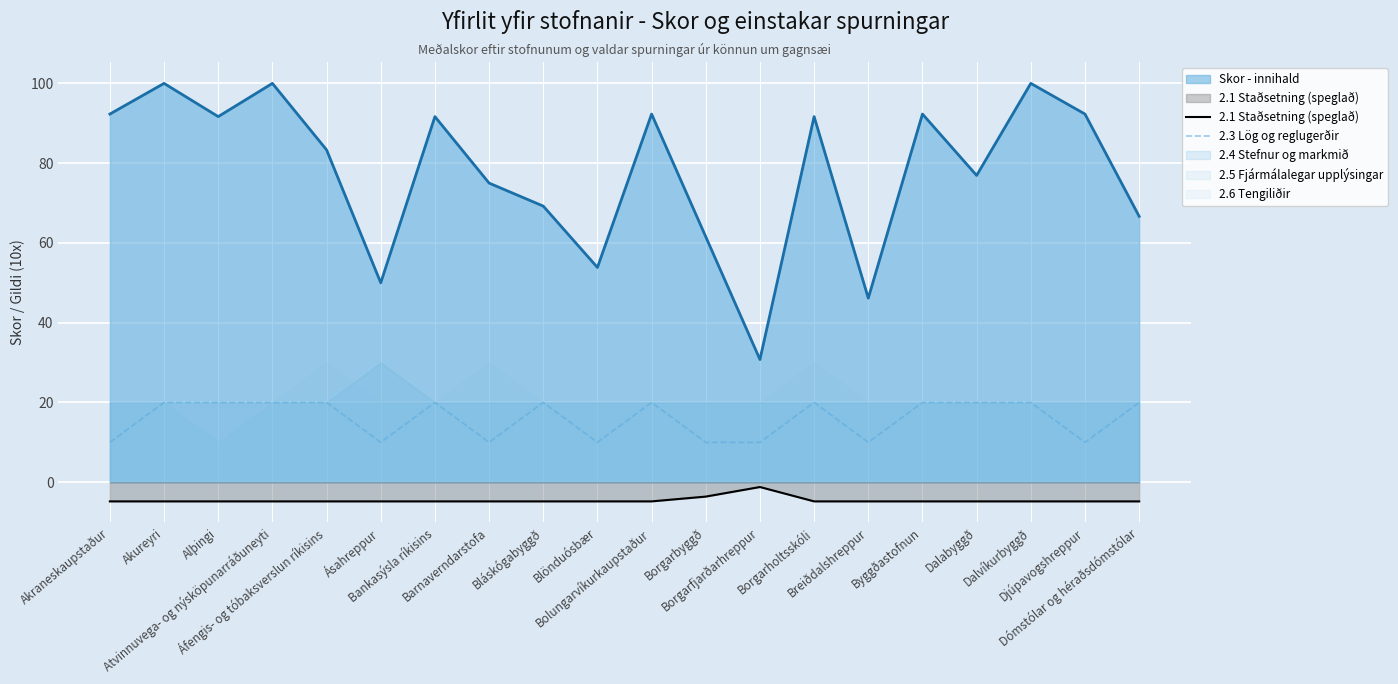

True or false: Skor - innihald and 2.1 Staðsetning (speglað) cross at least once.

False